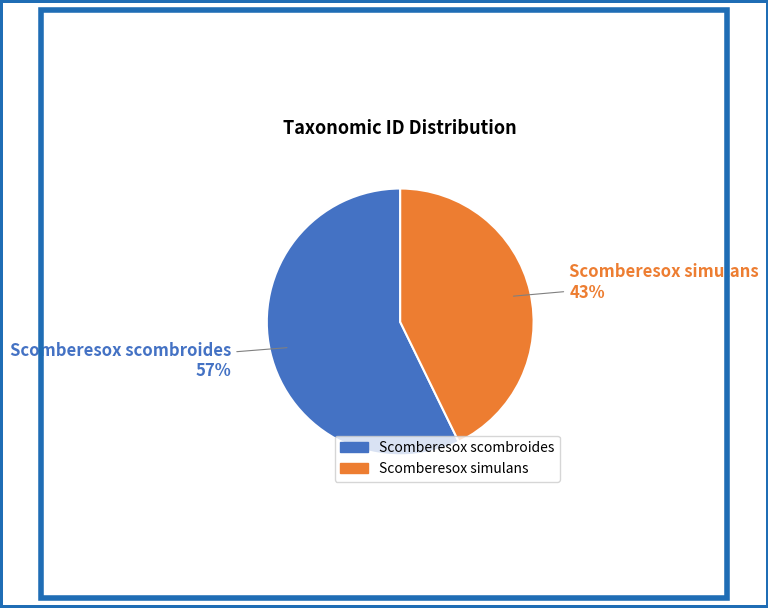

To the nearest percent, what is the combined percentage of Scomberesox simulans and Scomberesox scombroides?

100%